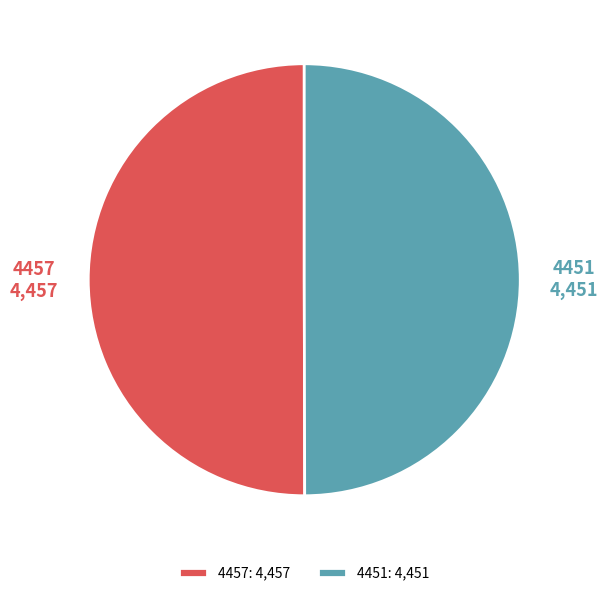

Is the sum of 4457 and 4451 greater than half?

Yes